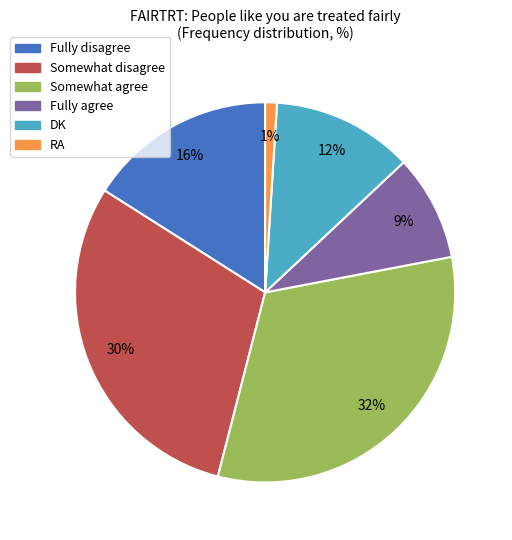

The Somewhat disagree slice represents 30% of the pie. True or false?

True